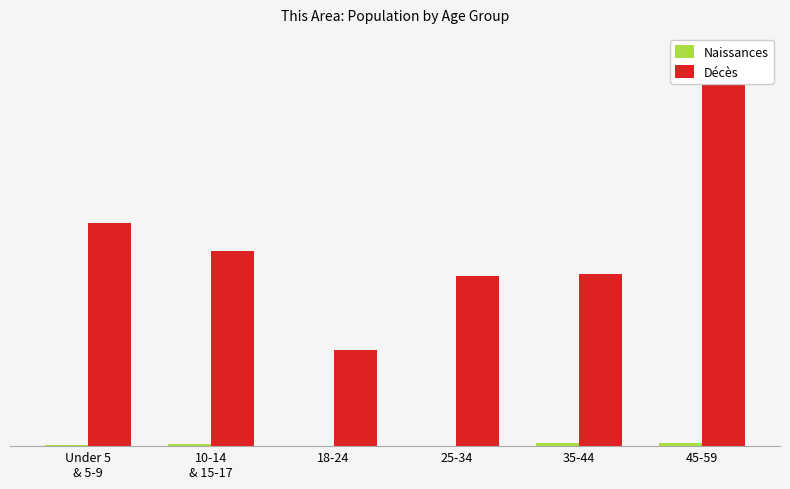

What is the maximum value for Décès?

1283